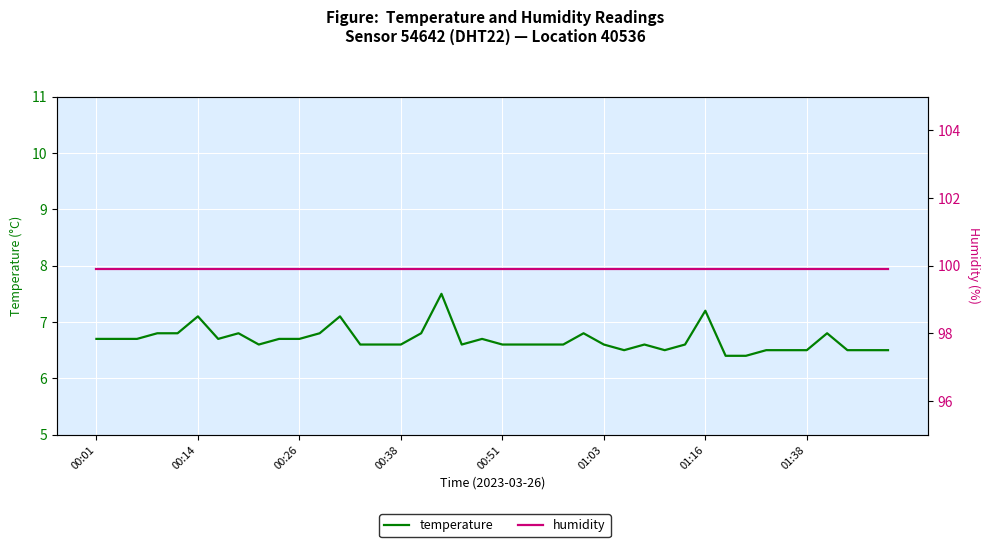

True or false: temperature has more than 2 points higher than both neighbors.

True